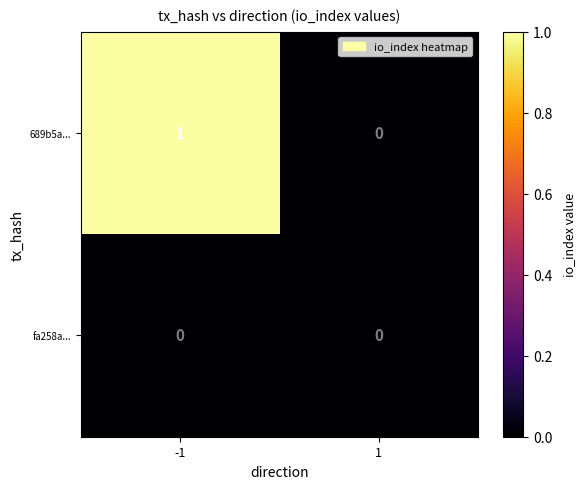

Which series has the widest spread of values?

689b5a...